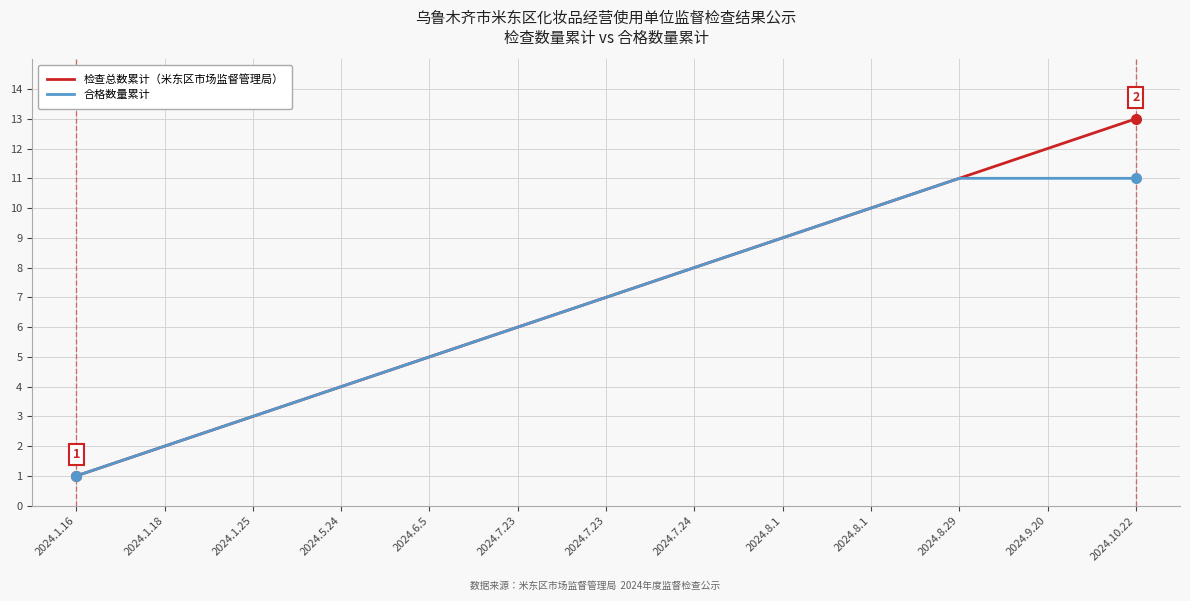

Which series has the widest spread of values?

检查总数累计（米东区市场监督管理局）